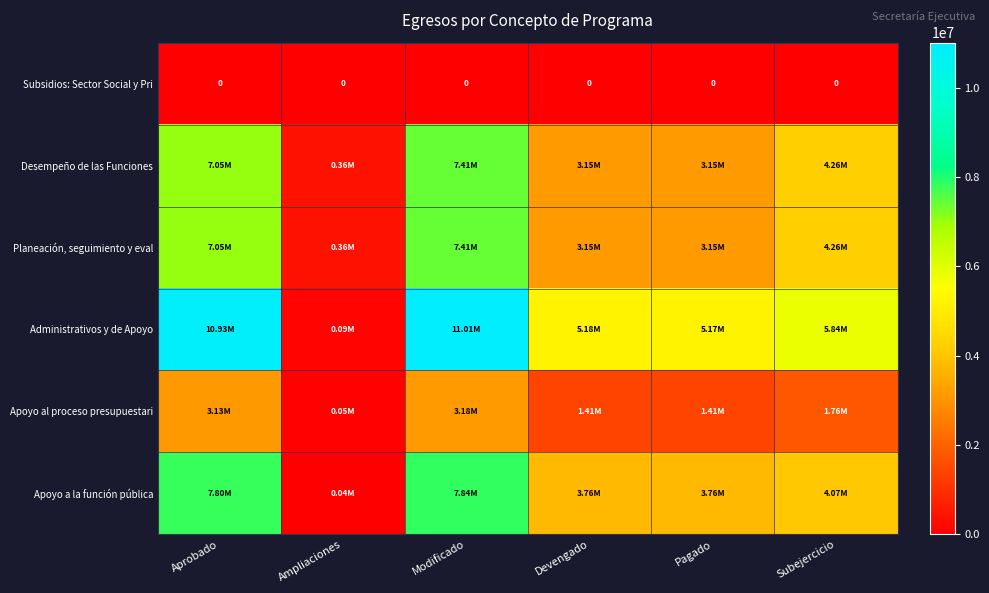

Is it true that Administrativos y de Apoyo equals 5174691.5 at Pagado?

True